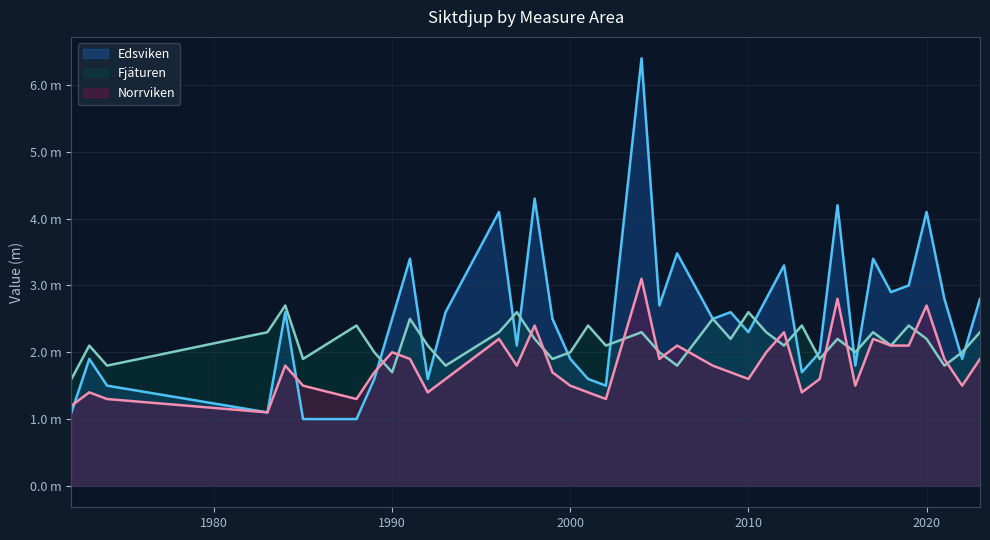

What are all the series names shown in the legend?

Edsviken, Fjäturen, Norrviken